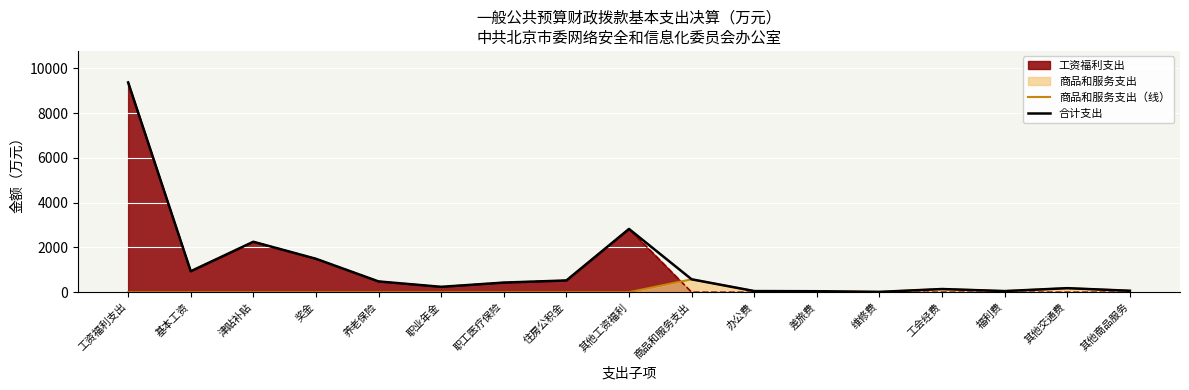

At which label is 合计支出 closest to 4690?

其他工资福利